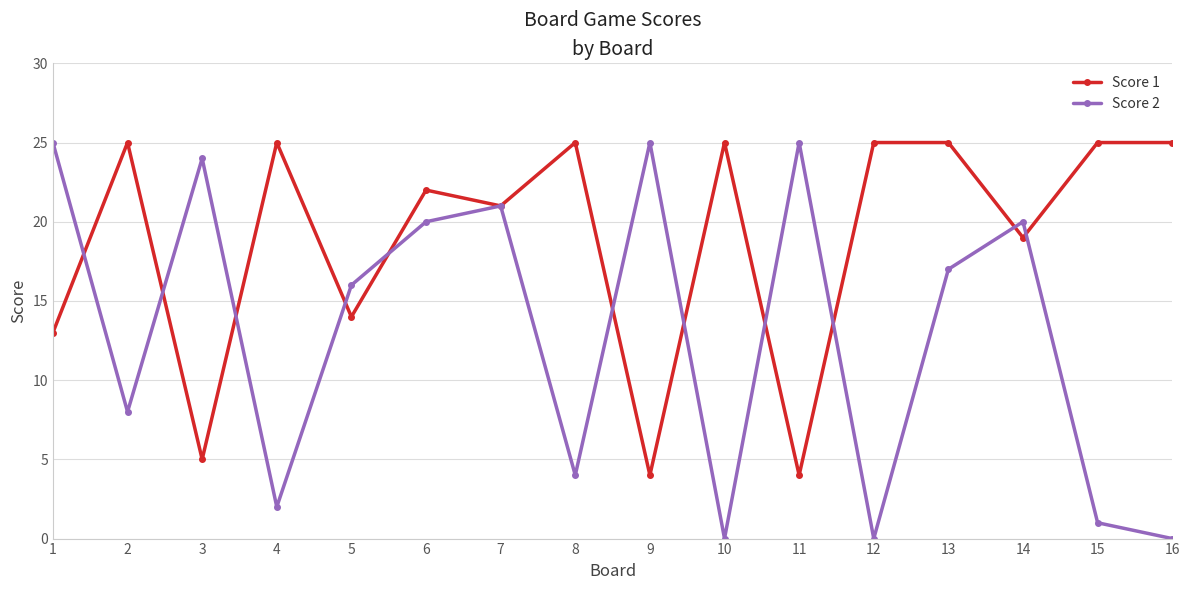

Where do Score 2 and Score 1 first cross each other?

1 and 2